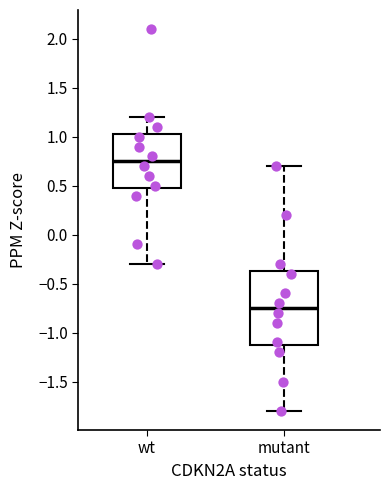

Reading left to right, transcribe this box plot: for each box, give where its median line is, the range the box spans, and where its two whiskers end, as read against the y-axis. The values are not printed on the chart, so give them approximately, as read against the axis.

wt: median 0.75, box 0.50 to 1.05, whiskers -0.30 to 1.20
mutant: median -0.75, box -1.10 to -0.35, whiskers -1.80 to 0.70